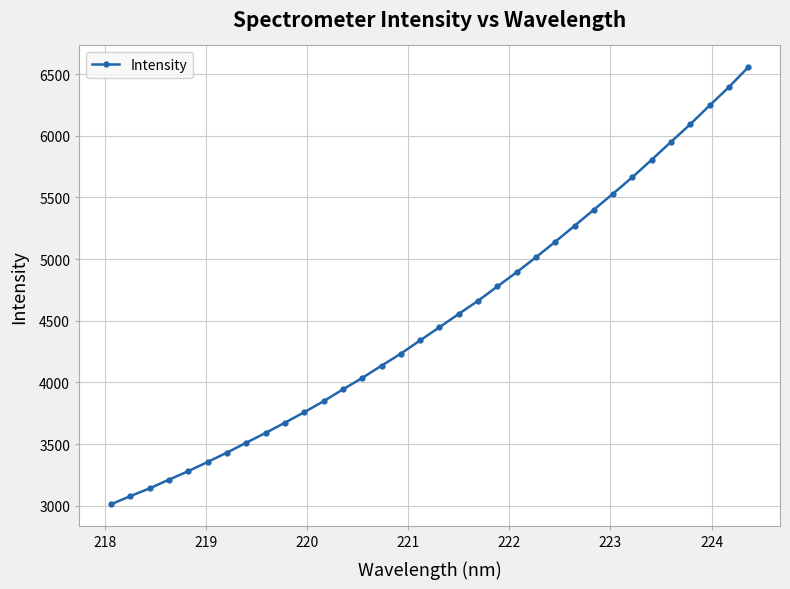

What is the sum of all values?

153993.1